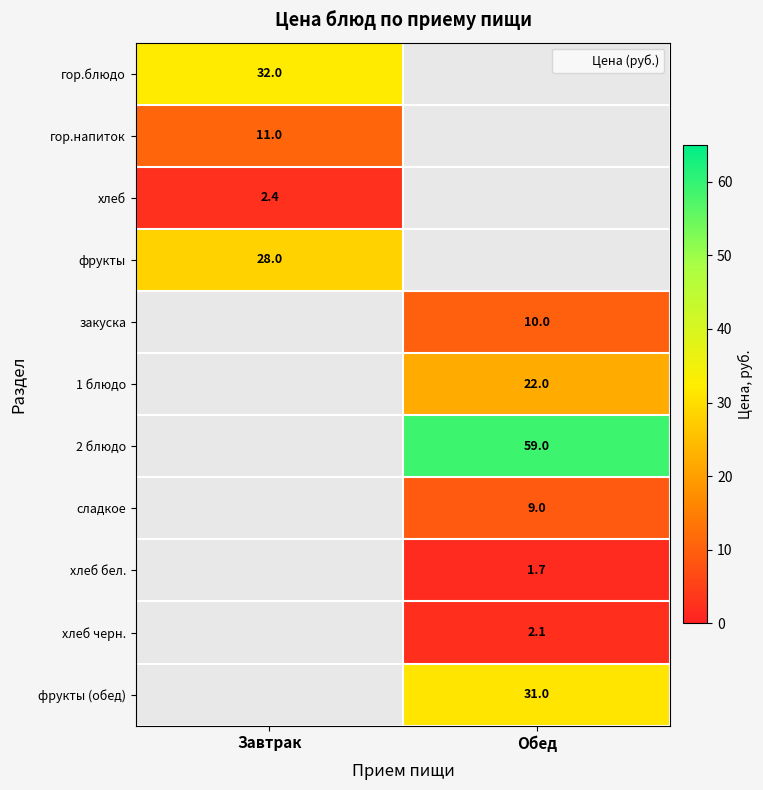

Is it true that 2 блюдо equals 91.3 at Обед?

False